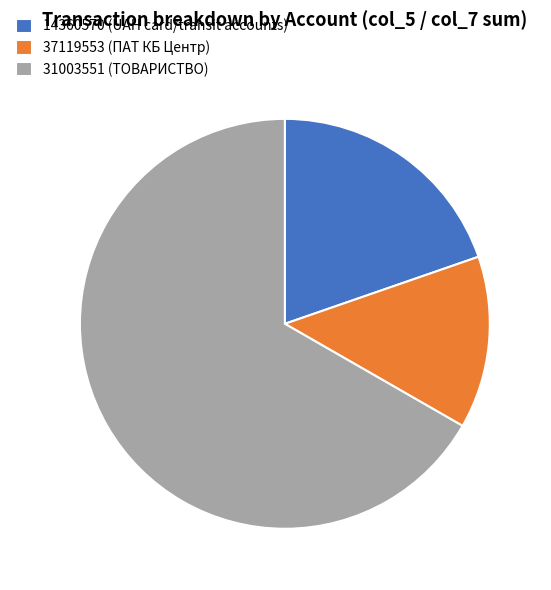

Combined, do 31003551 (ТОВАРИСТВО) and 14360570 (UAH card/transit accounts) account for over 50%?

Yes